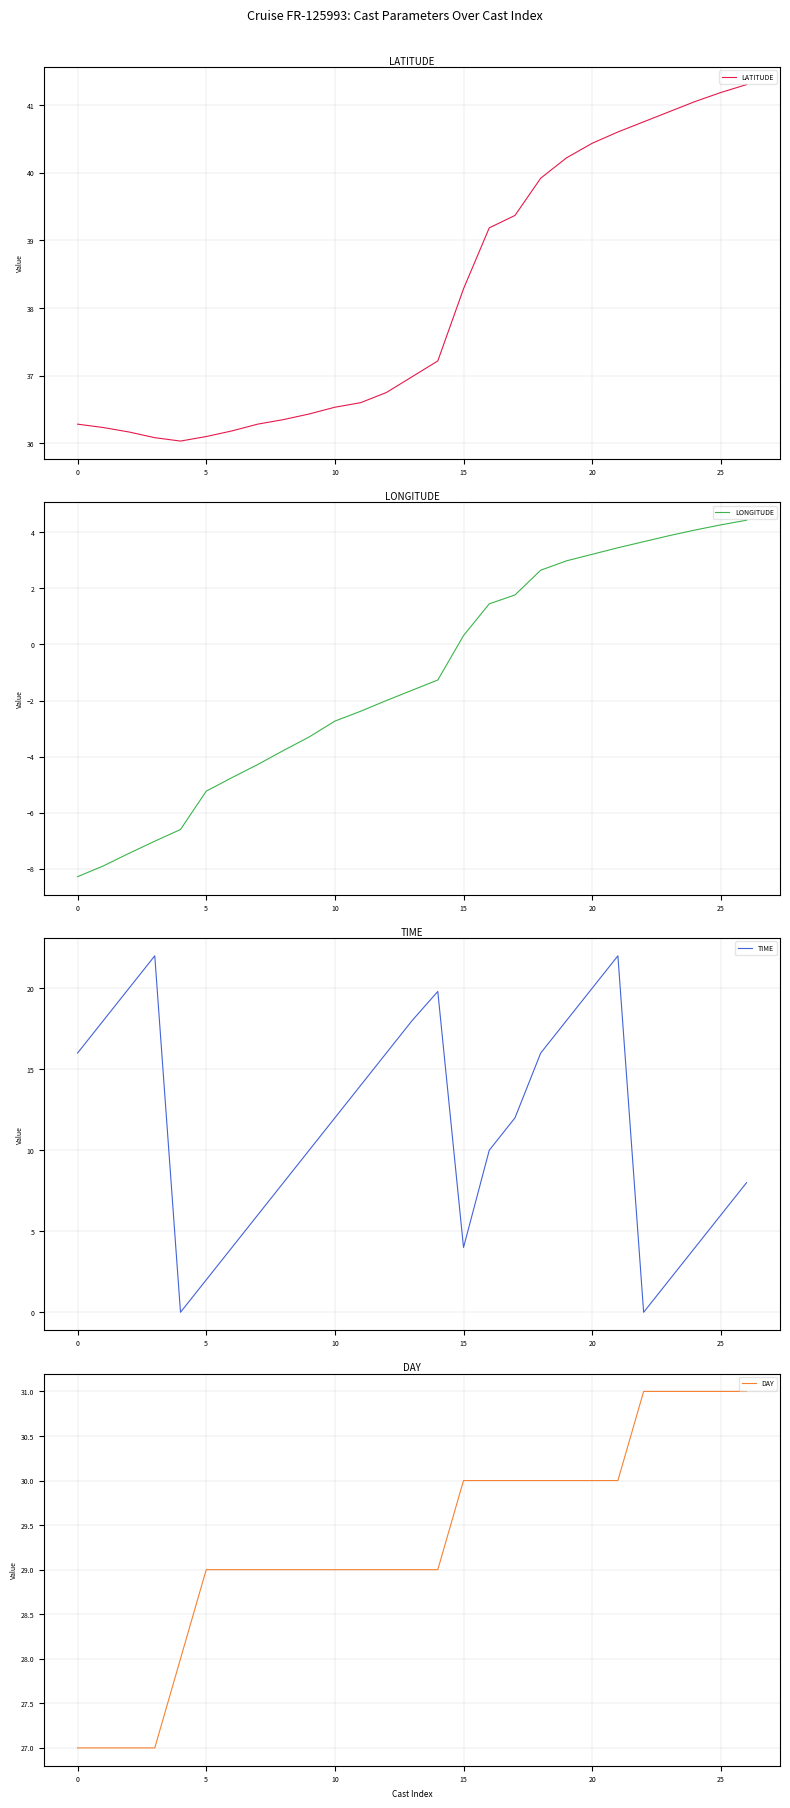

What is the minimum value for DAY?

27